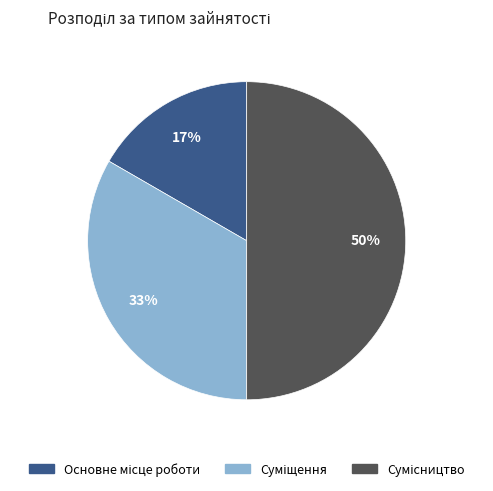

To the nearest percent, what is the average slice percentage?

33%